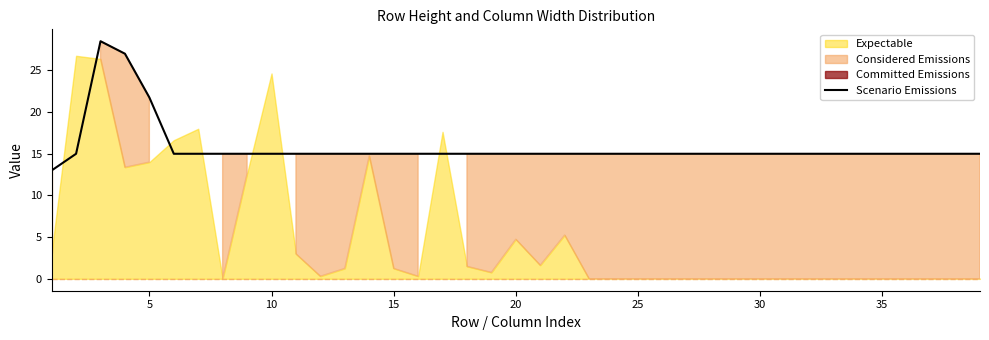

True or false: Scenario Emissions has a value of 15.0 at 15.

True